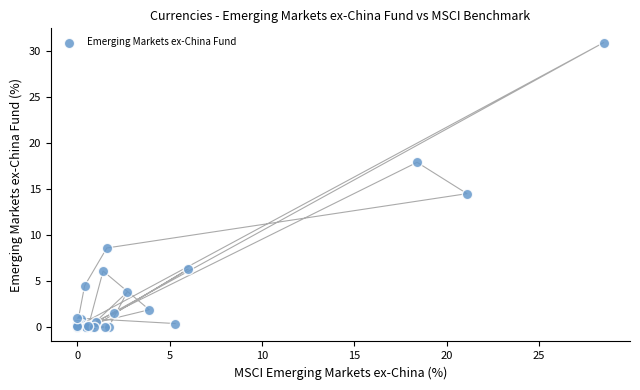

What Y value in the scatter plot is closest to 15?

14.5